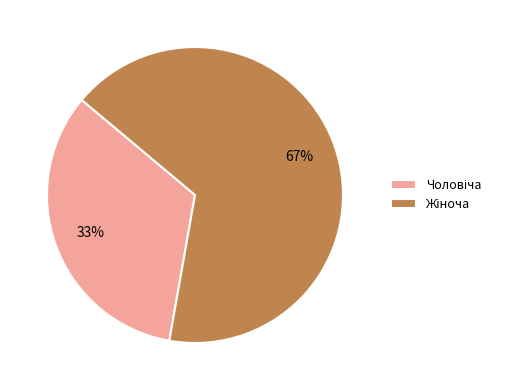

How many segments does this pie chart have?

2